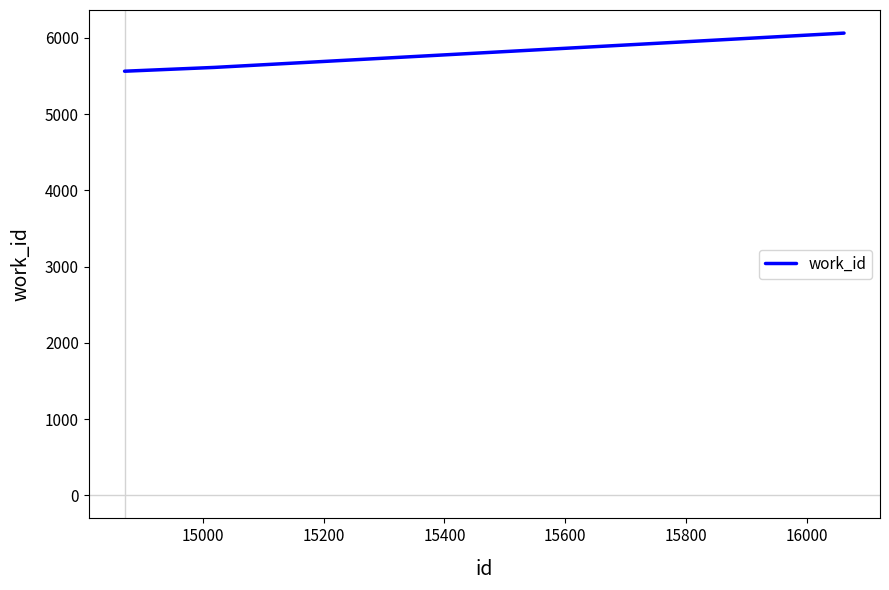

What is the difference between the maximum and minimum values?

500